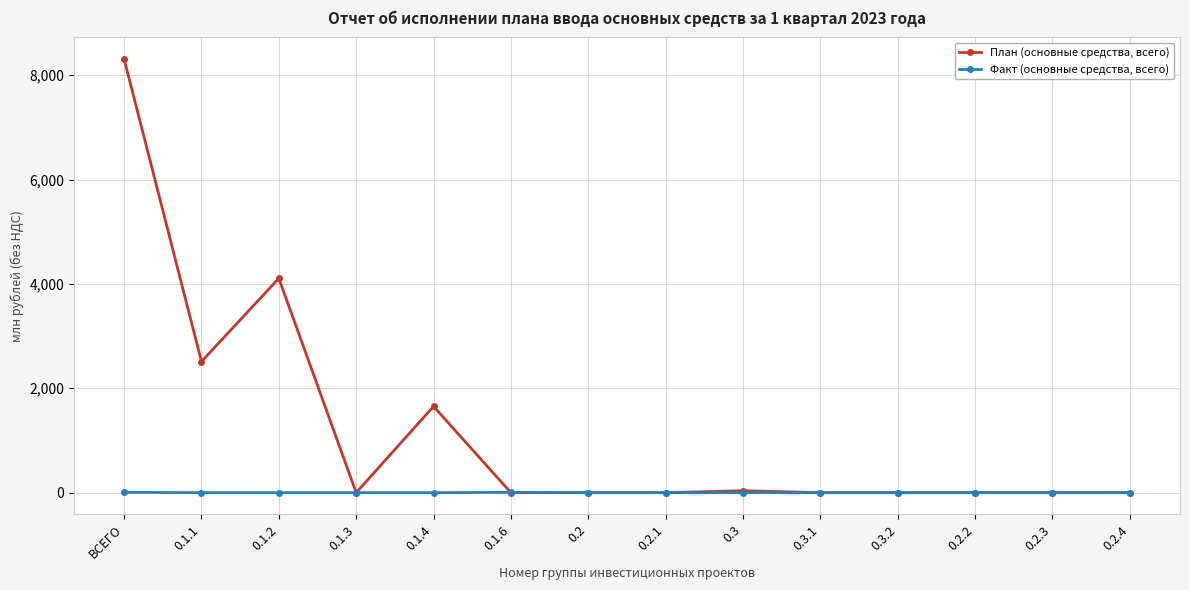

Which category has the highest value in the План (основные средства, всего) series?

ВСЕГО